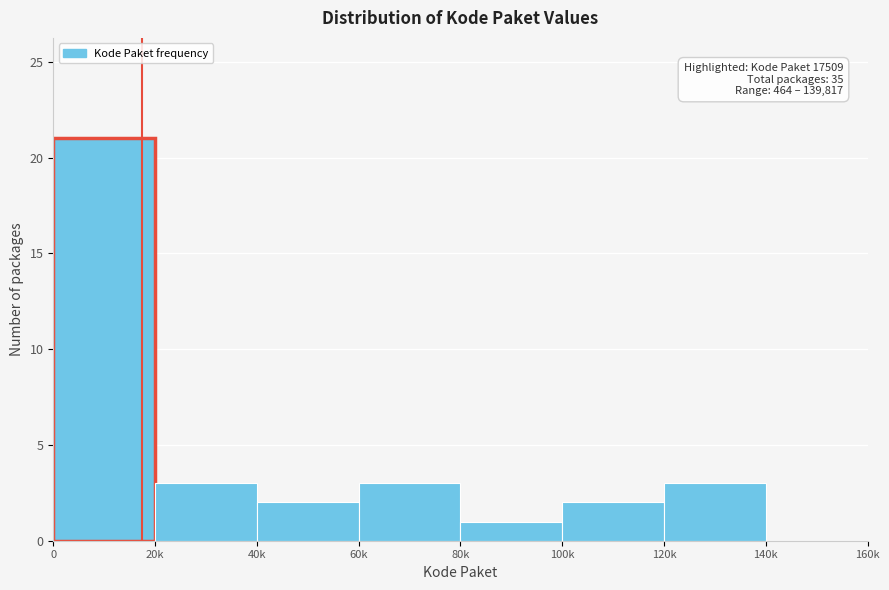

Reading left to right, list all the values displayed in this chart.

0=21	20k=3	40k=2	60k=3	80k=1	100k=2	120k=3	140k=0